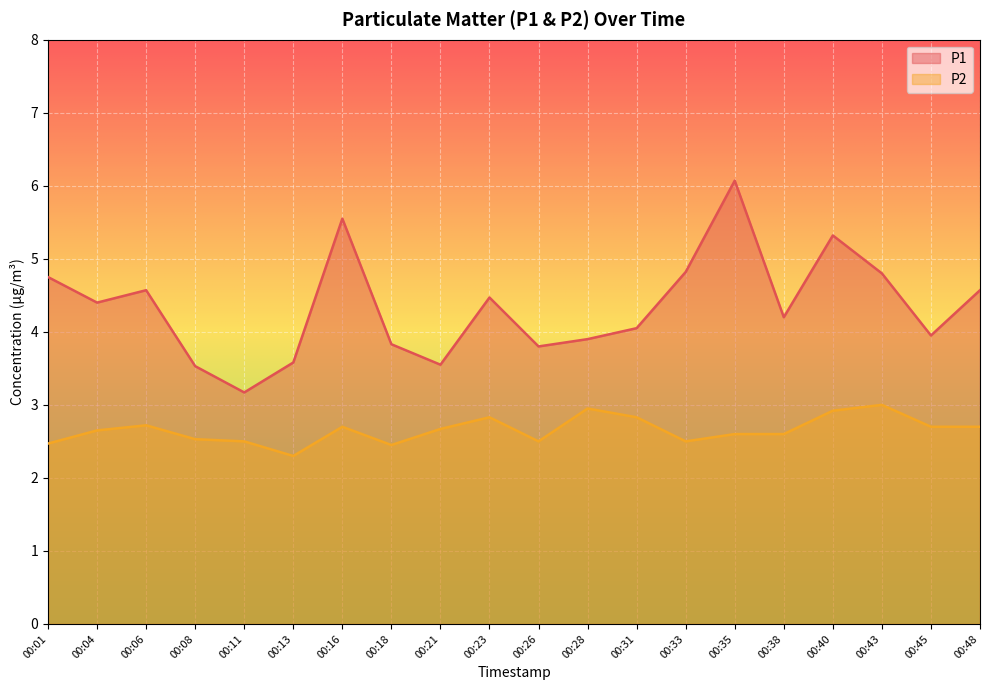

Where does the P1 series first go above 4?

00:01